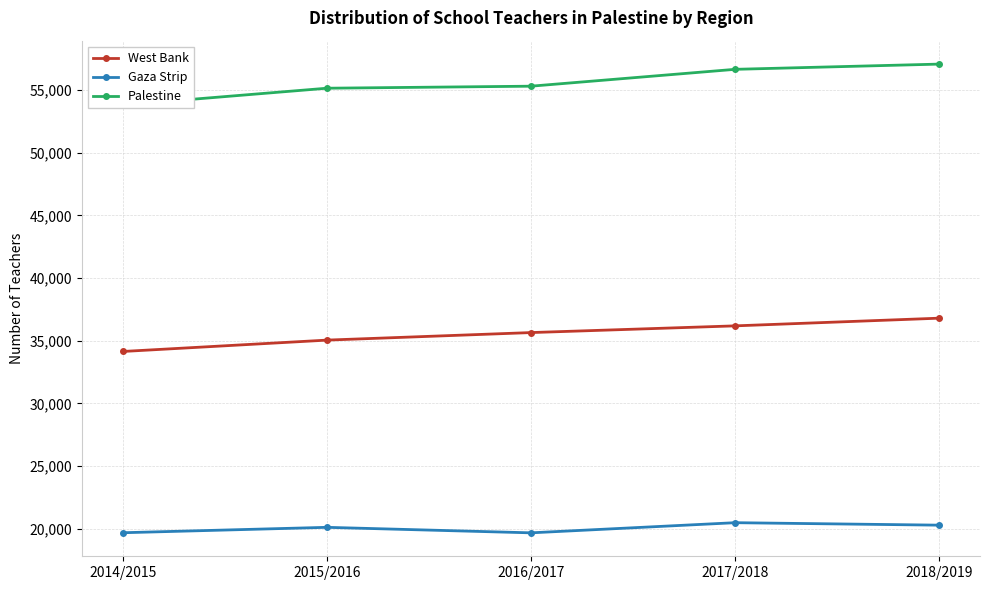

Reading left to right, transcribe all the data shown in this chart.

West Bank: 2014/2015=34145	2015/2016=35052	2016/2017=35654	2017/2018=36190	2018/2019=36804
Gaza Strip: 2014/2015=19676	2015/2016=20108	2016/2017=19668	2017/2018=20478	2018/2019=20281
Palestine: 2014/2015=53821	2015/2016=55160	2016/2017=55322	2017/2018=56668	2018/2019=57085